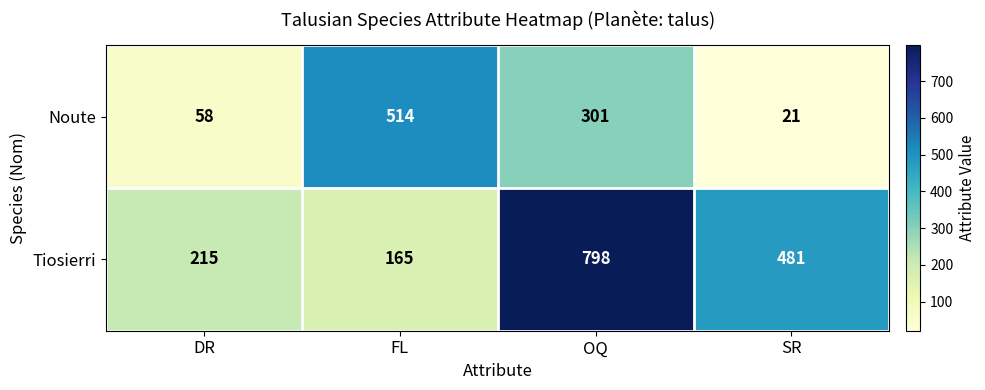

At how many categories does at least one series exceed 739?

1